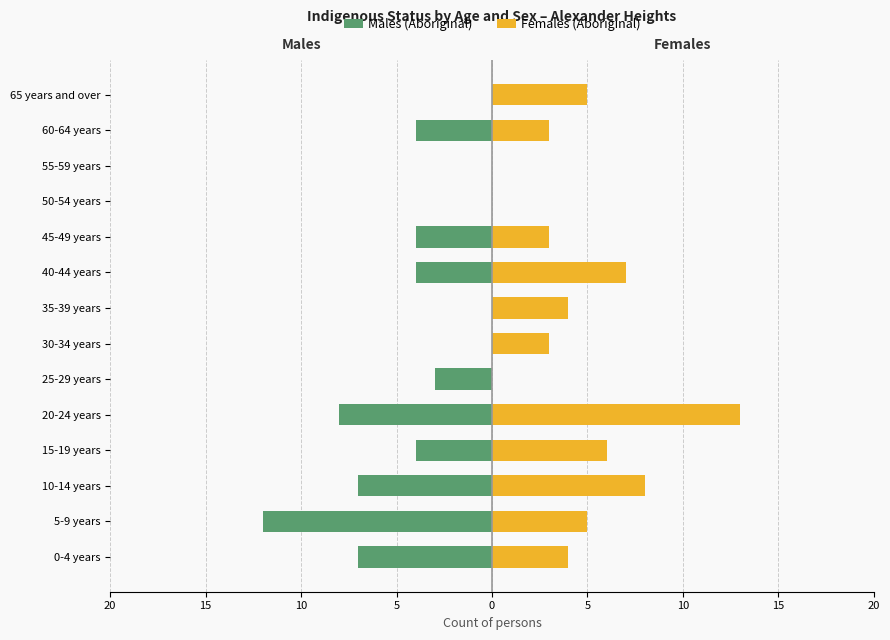

What is the minimum value for Males (Aboriginal)?

-12